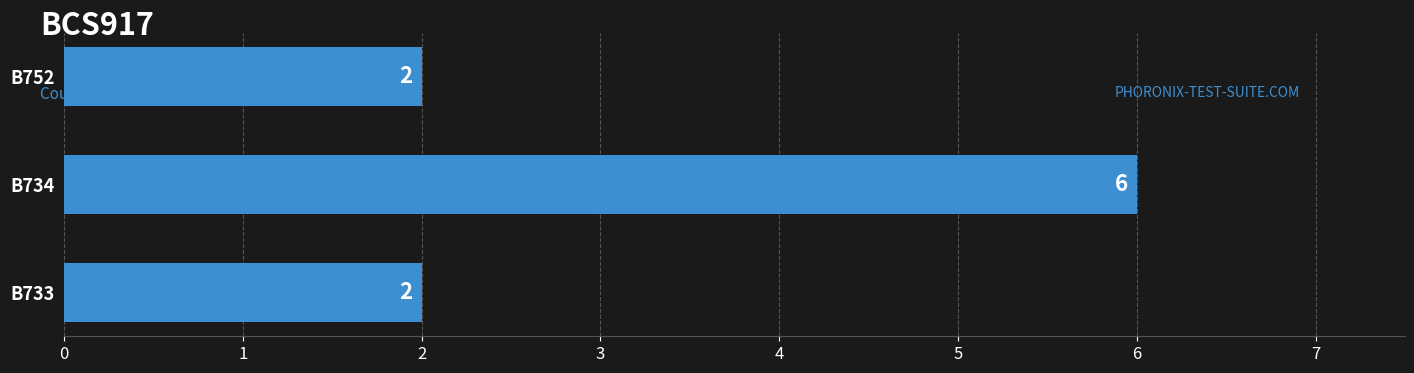

Between B734 and B752, which is larger?

B734